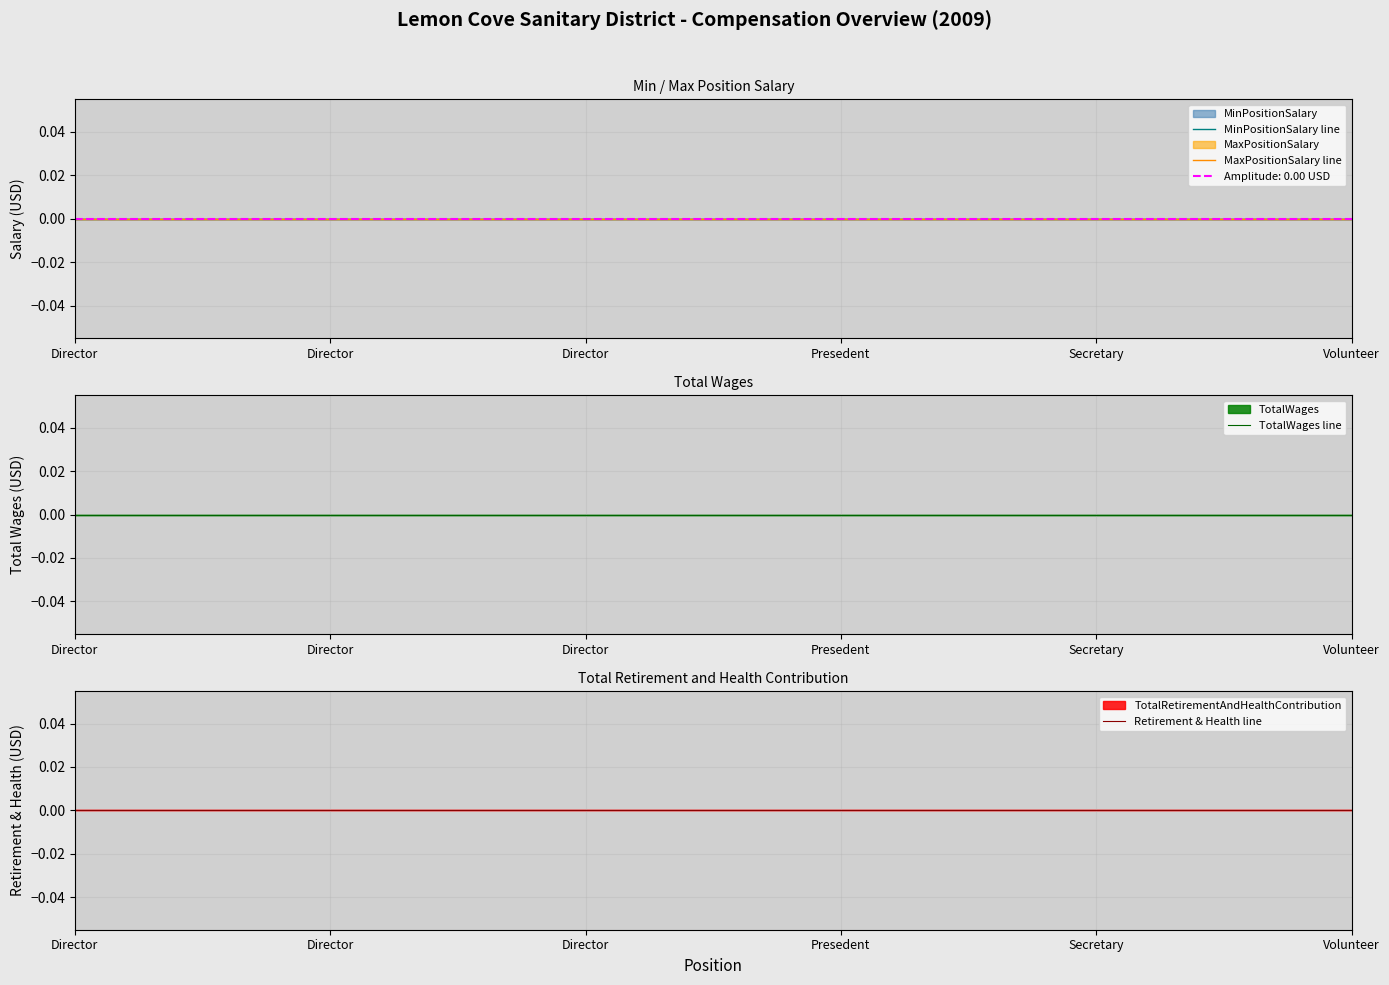

At which category is the sum across all series the highest?

Director